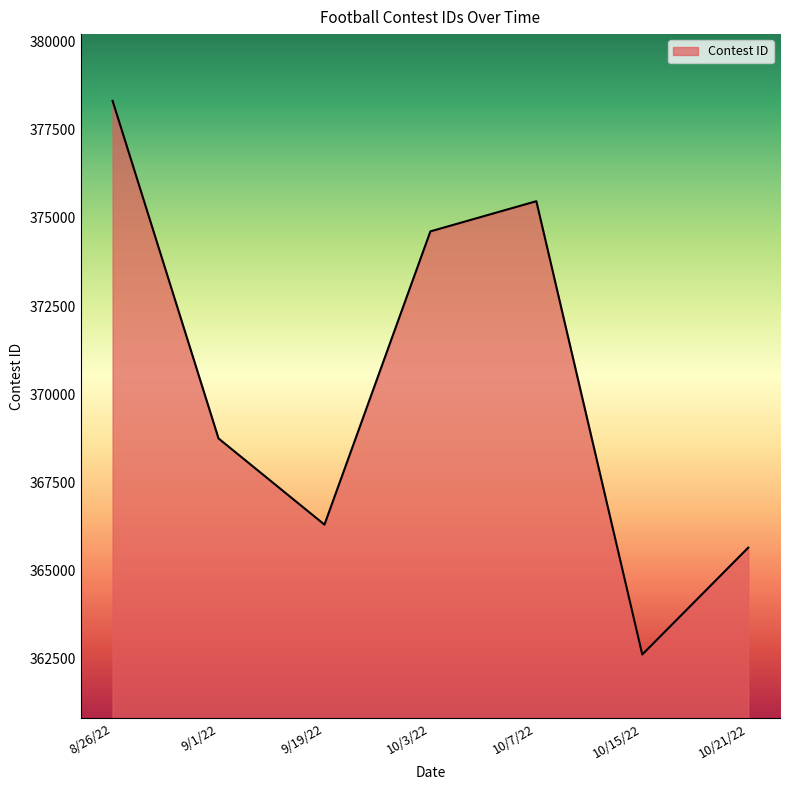

Where does the data first go above 368745?

8/26/22